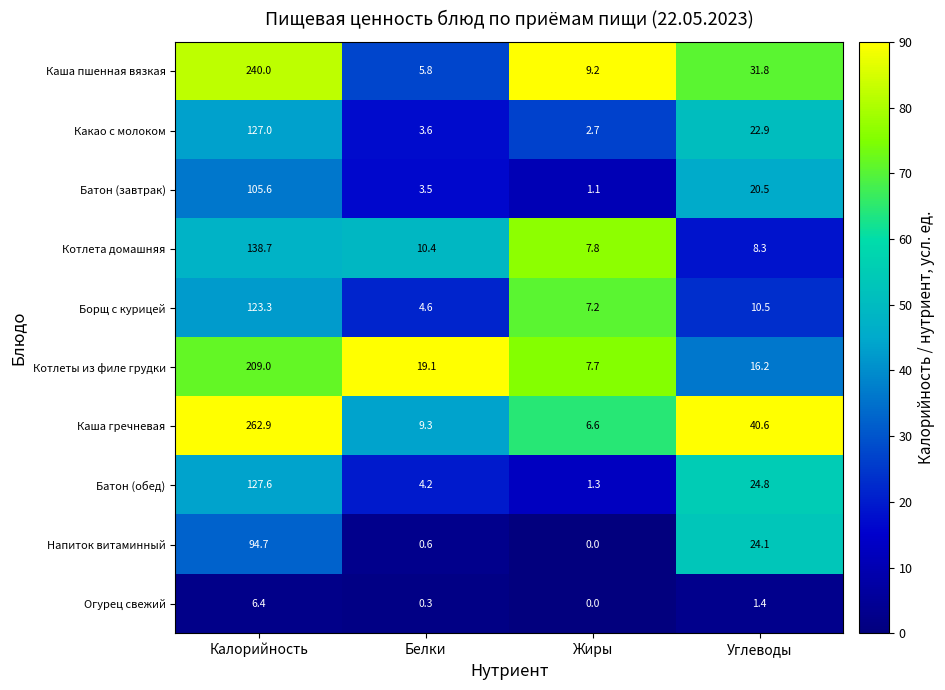

List the series in order of their peak value, lowest first.

Огурец свежий, Напиток витаминный, Батон (завтрак), Борщ с курицей, Какао с молоком, Батон (обед), Котлета домашняя, Котлеты из филе грудки, Каша пшенная вязкая, Каша гречневая